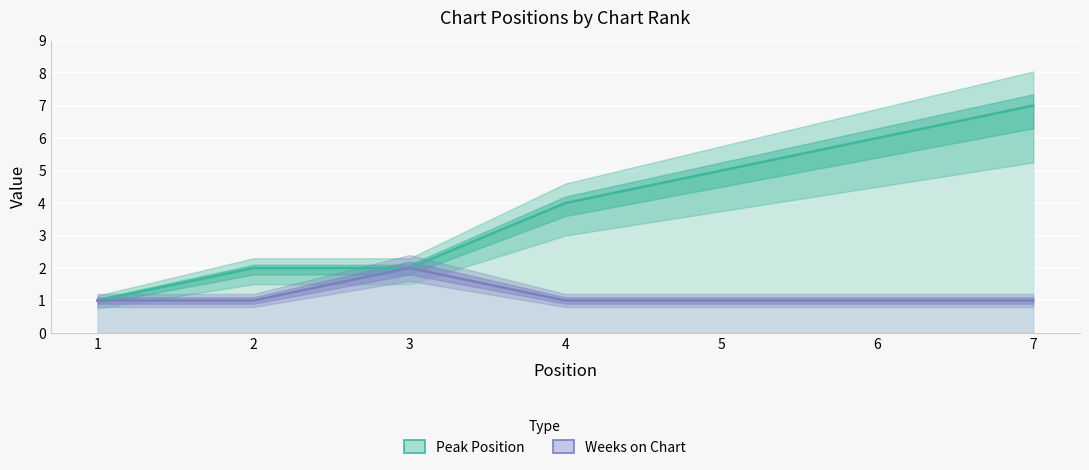

What is the sum of the Peak Position values at 6 and 7?

13